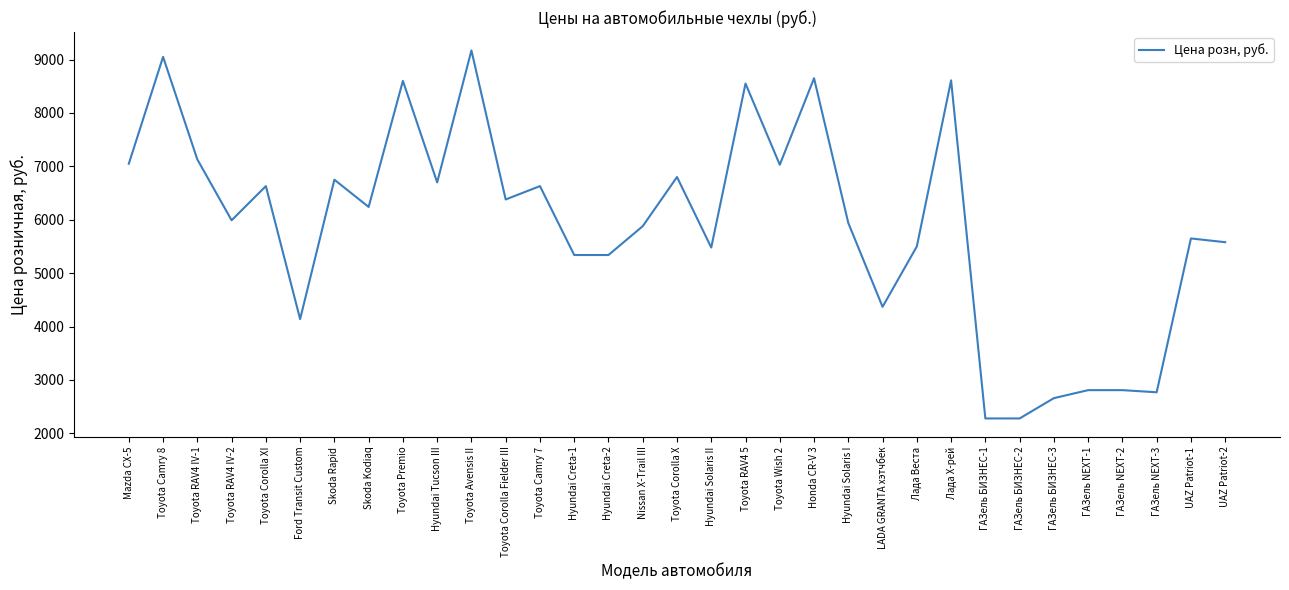

True or false: the data shows 6800 at Toyota Corolla X.

True